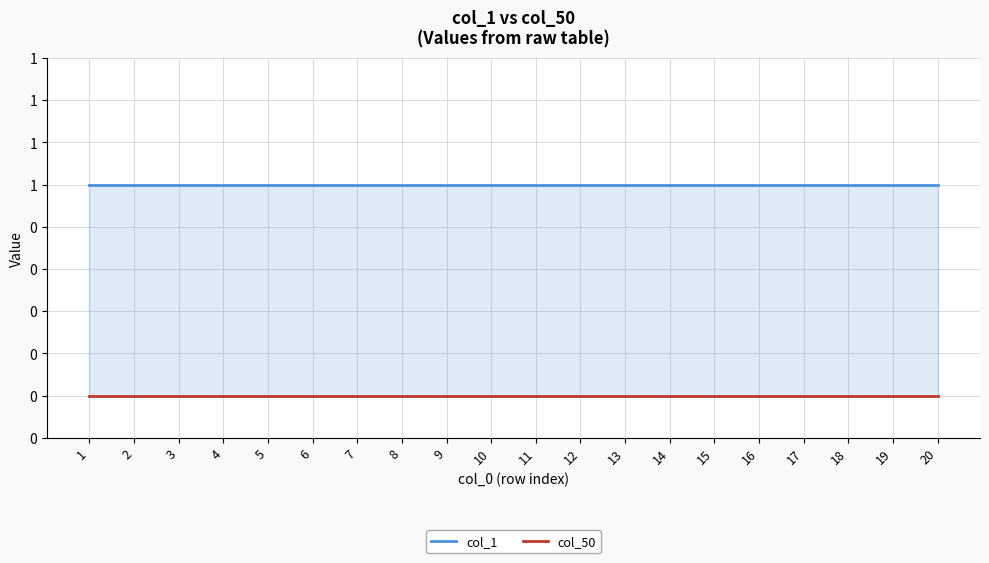

How many lines are shown in the chart?

2